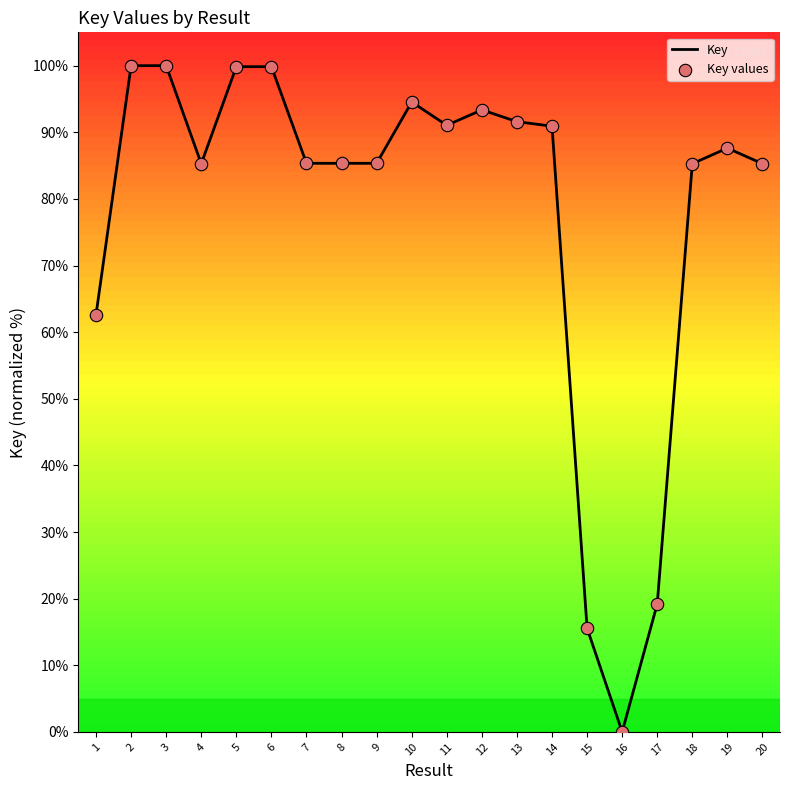

What is the ratio of the value at 12 to the value at 10?

1.0